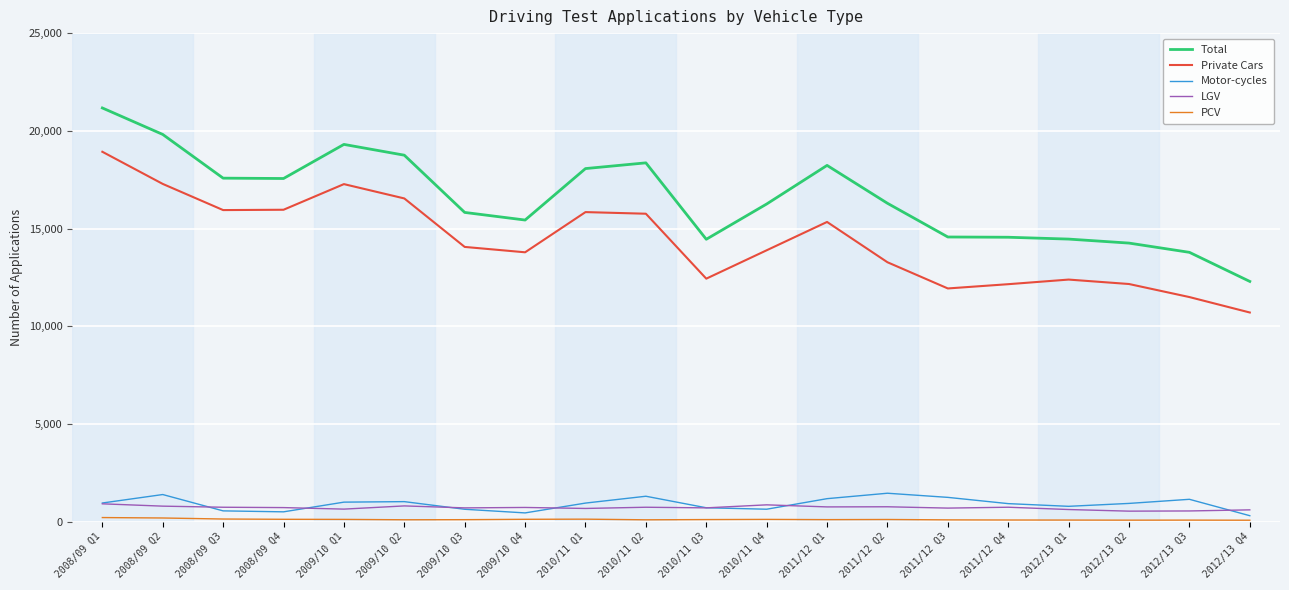

What is the highest value of the Private Cars series?

18928